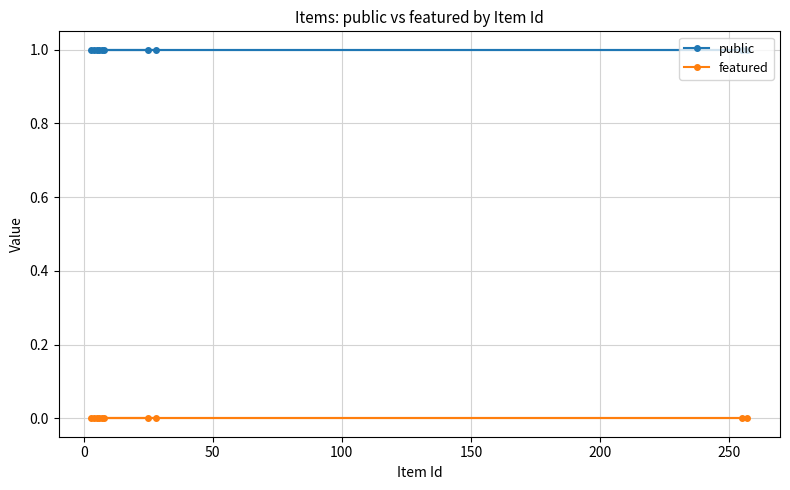

Which series has the largest total across all categories?

public